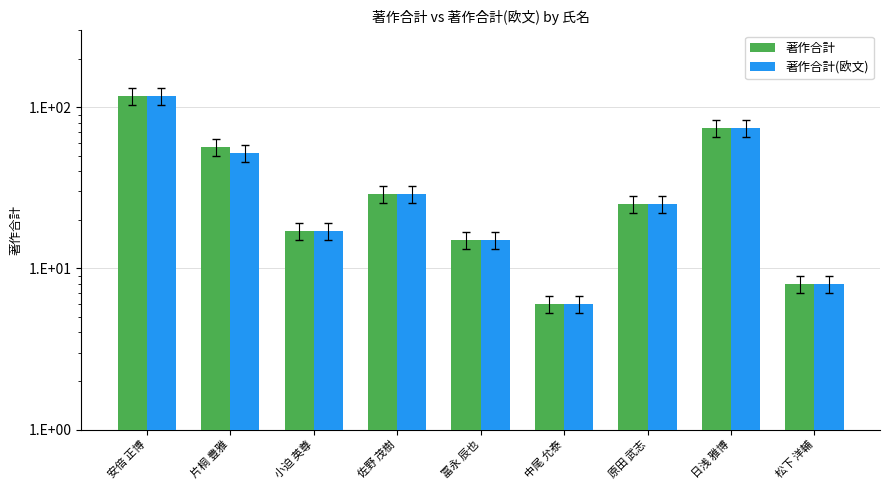

Is it true that 著作合計(欧文) equals 72 at 安倍 正博?

False